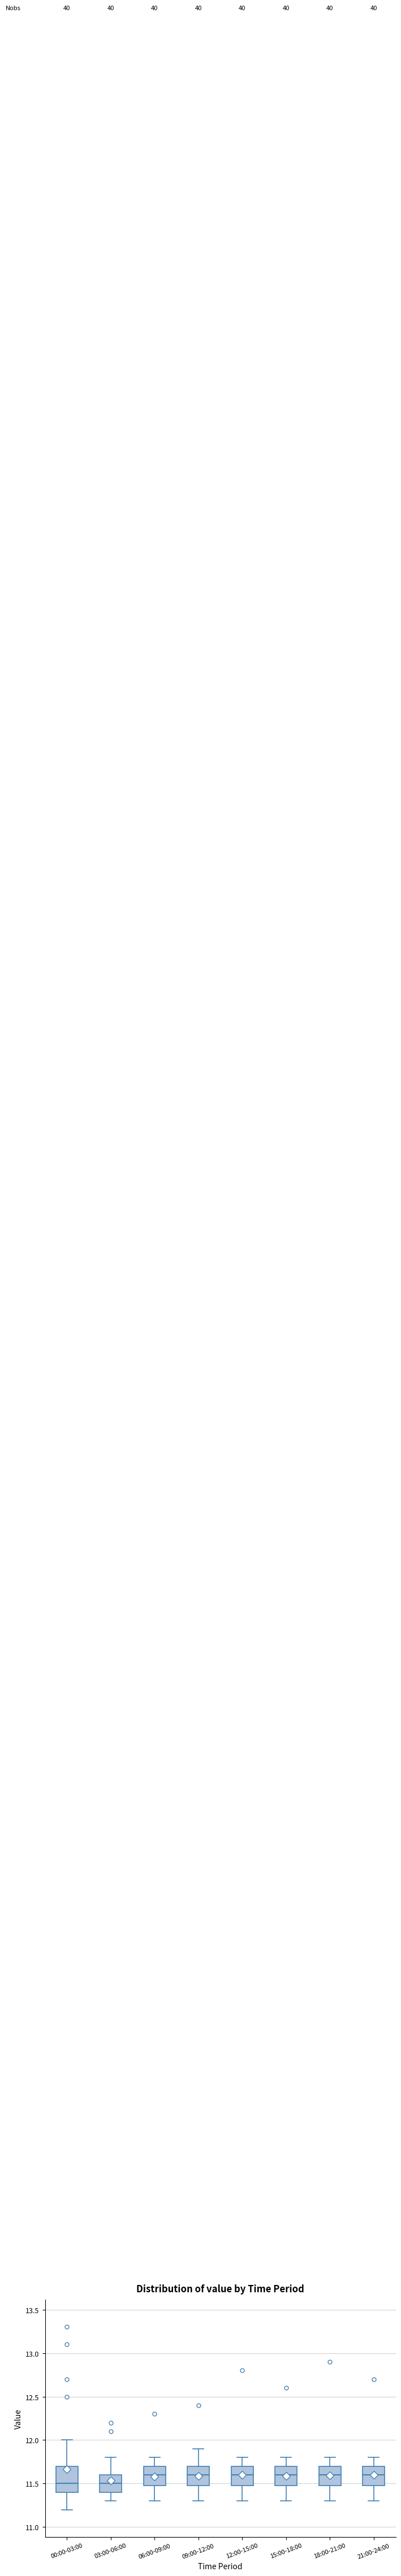

Where does the upper whisker of the box for 03:00-06:00 end on the y-axis? The values are not printed on the chart, so give them approximately, as read against the axis.

11.8